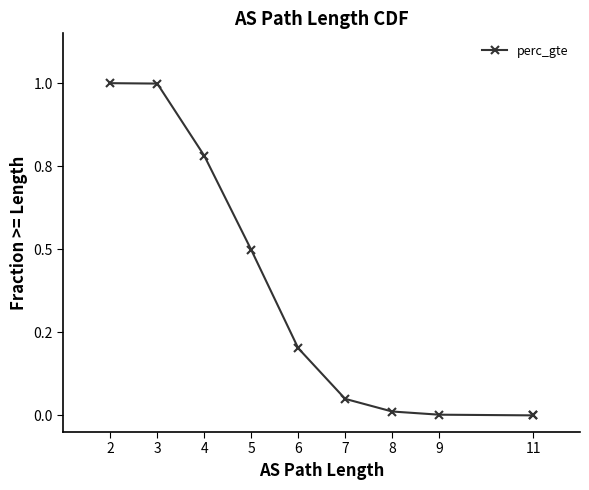

Does the chart have visible grid lines?

No